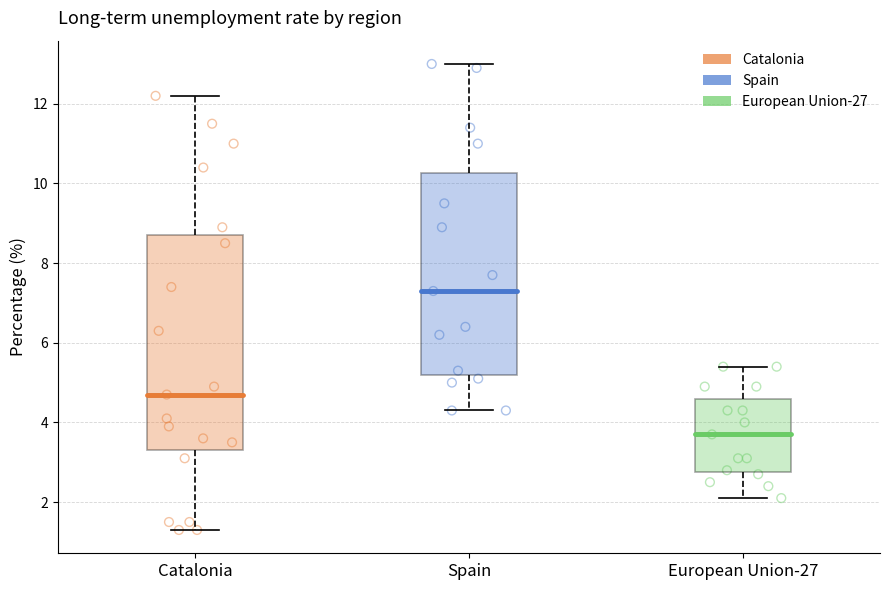

Reading left to right, read every box against the y-axis: the position of its median line, the range the box covers, and the ends of its whiskers. The values are not printed on the chart, so give them approximately, as read against the axis.

Catalonia: median 4.8, box 3.4 to 8.8, whiskers 1.4 to 12.2
Spain: median 7.4, box 5.2 to 10.2, whiskers 4.4 to 13.0
European Union-27: median 3.8, box 2.8 to 4.6, whiskers 2.2 to 5.4